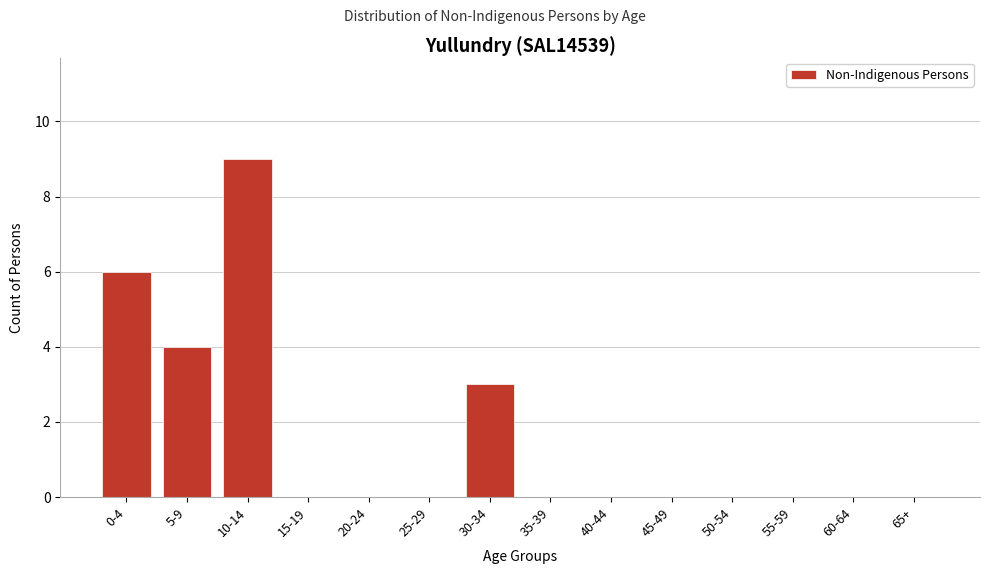

Reading left to right, extract all data points from this chart.

0-4=6	5-9=4	10-14=9	15-19=0	20-24=0	25-29=0	30-34=3	35-39=0	40-44=0	45-49=0	50-54=0	55-59=0	60-64=0	65+=0